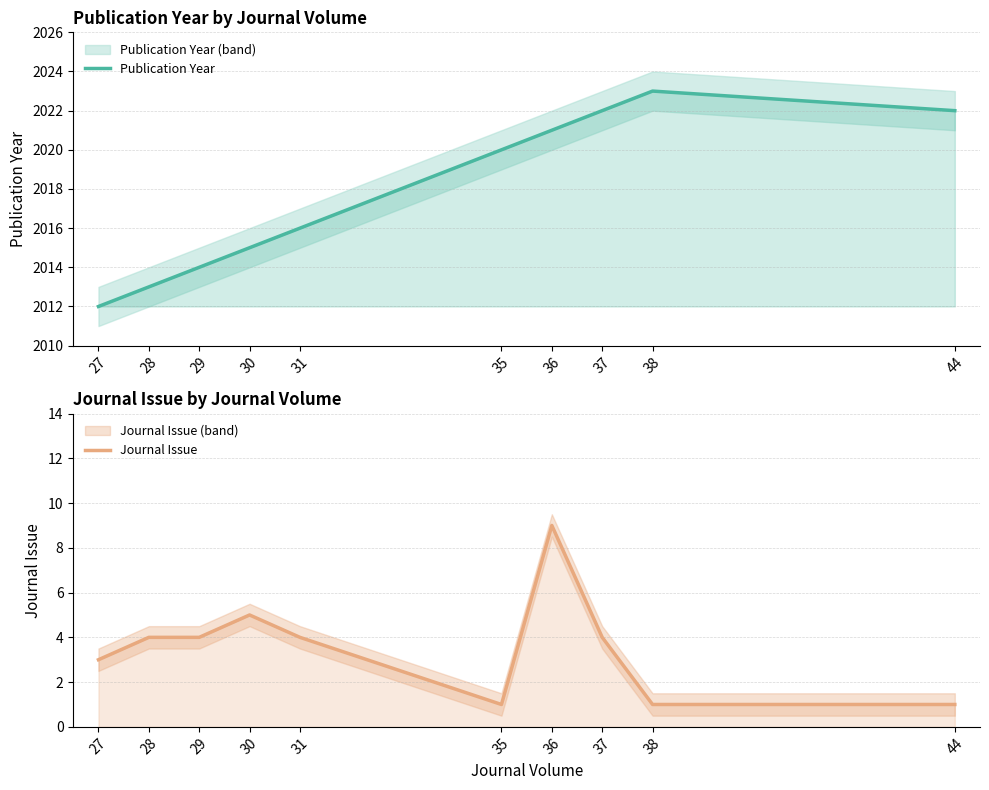

Where does the Journal Issue series first go above 4?

30